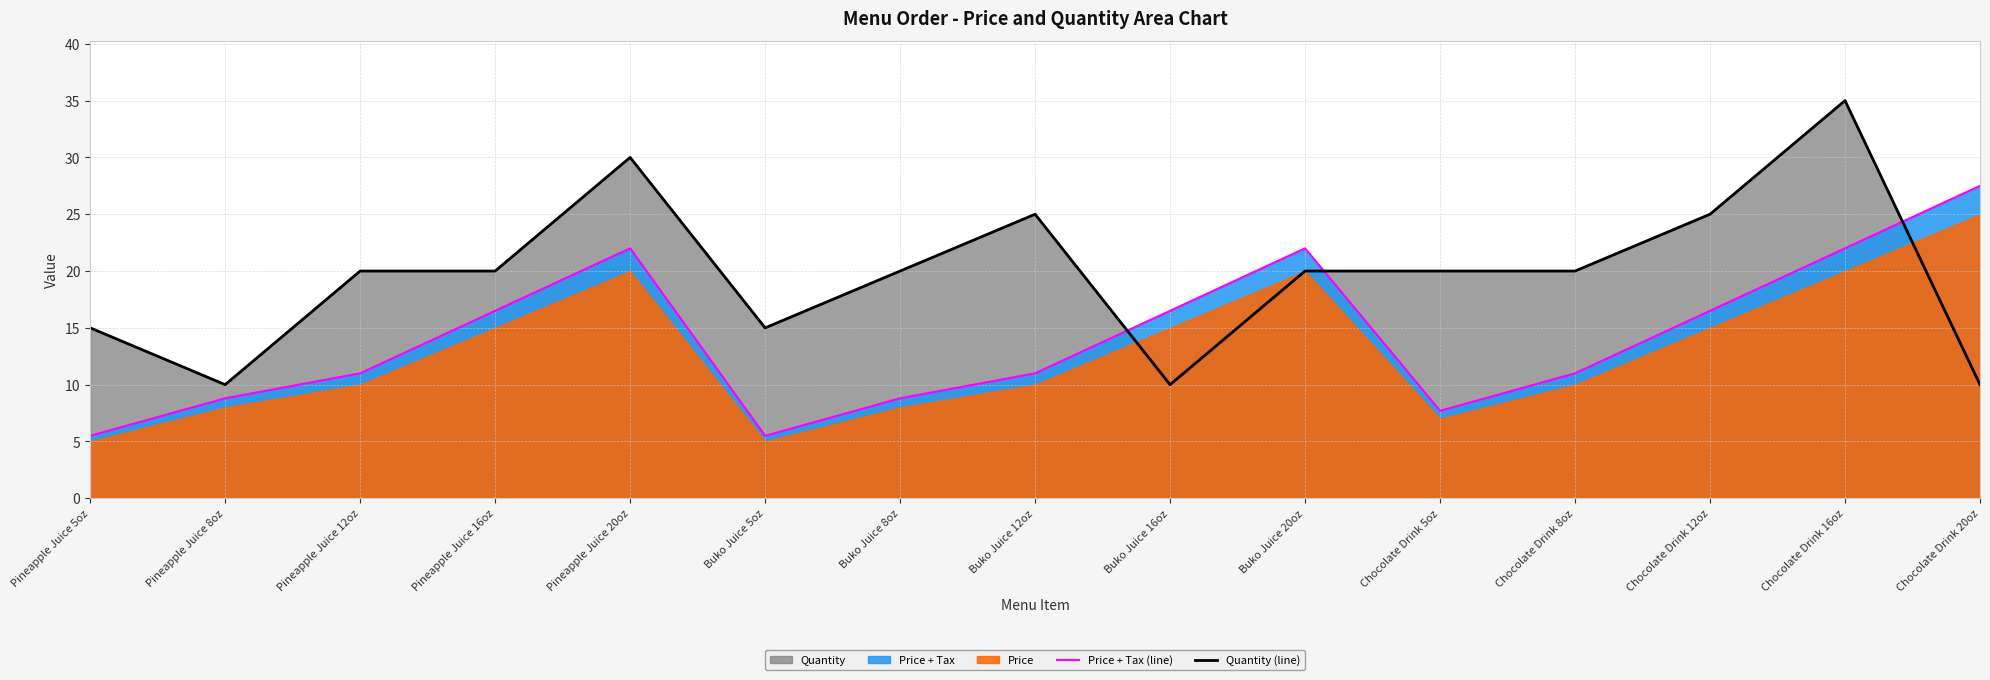

What is the label of the 1st point from the right?

Chocolate Drink 20oz